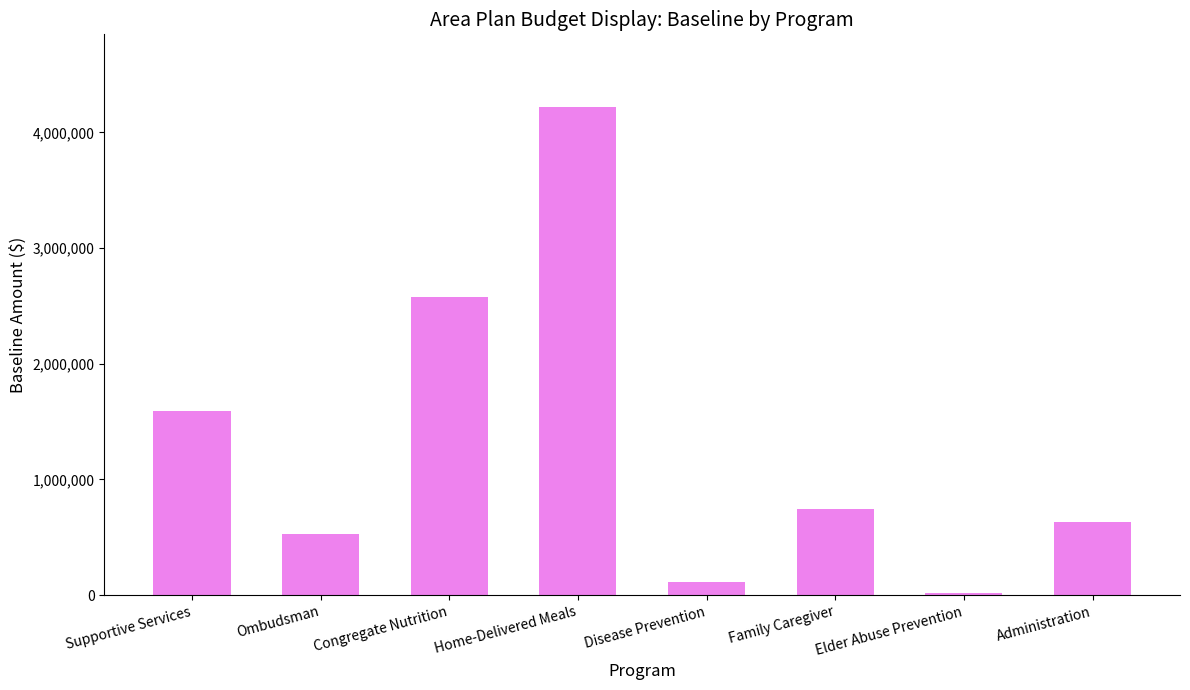

Count the number of categories in the chart.

8